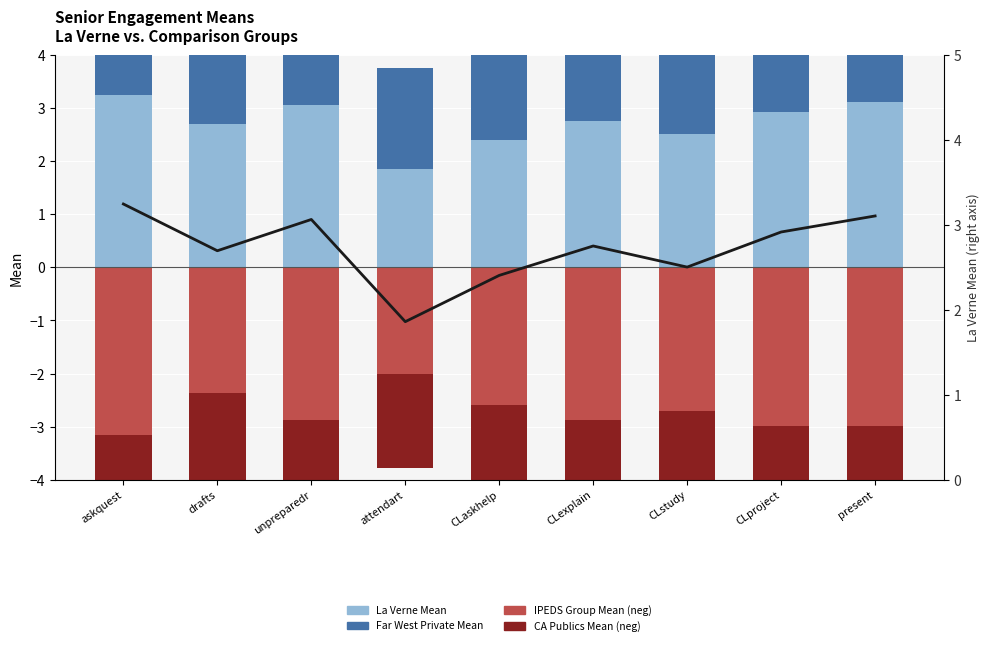

Is it true that CA Publics Mean equals -4.7 at present?

False